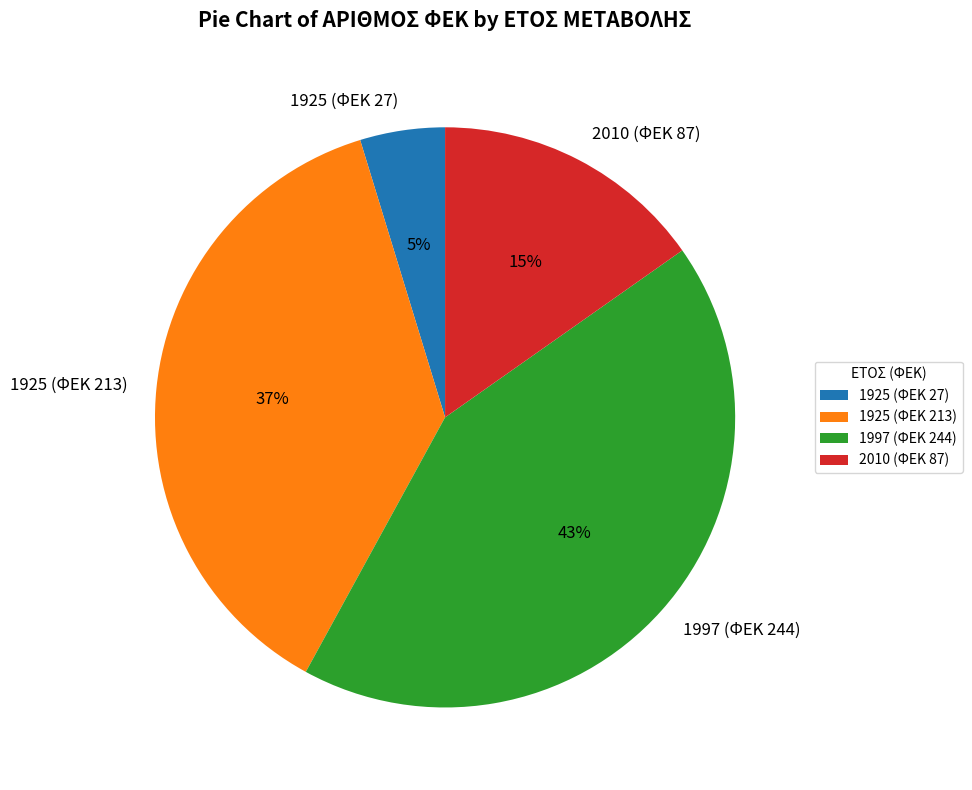

Combined, do 1925 (ΦΕΚ 213) and 2010 (ΦΕΚ 87) account for over 50%?

Yes